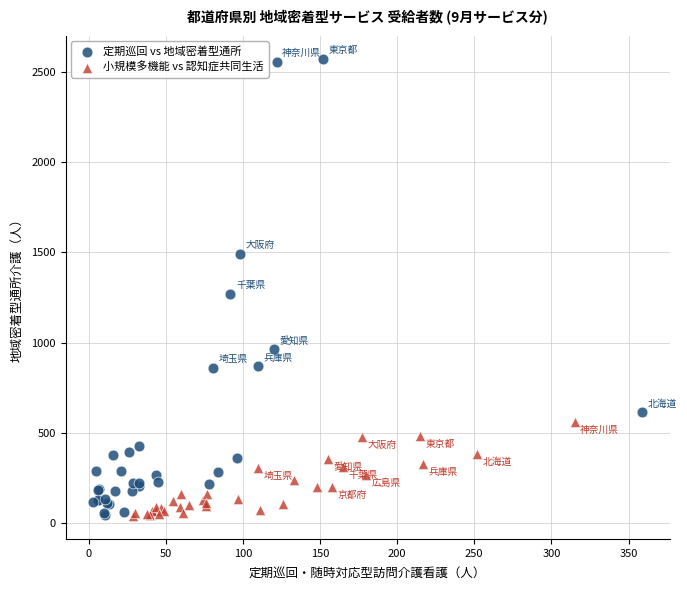

Which series reaches the maximum Y coordinate?

定期巡回 vs 地域密着型通所